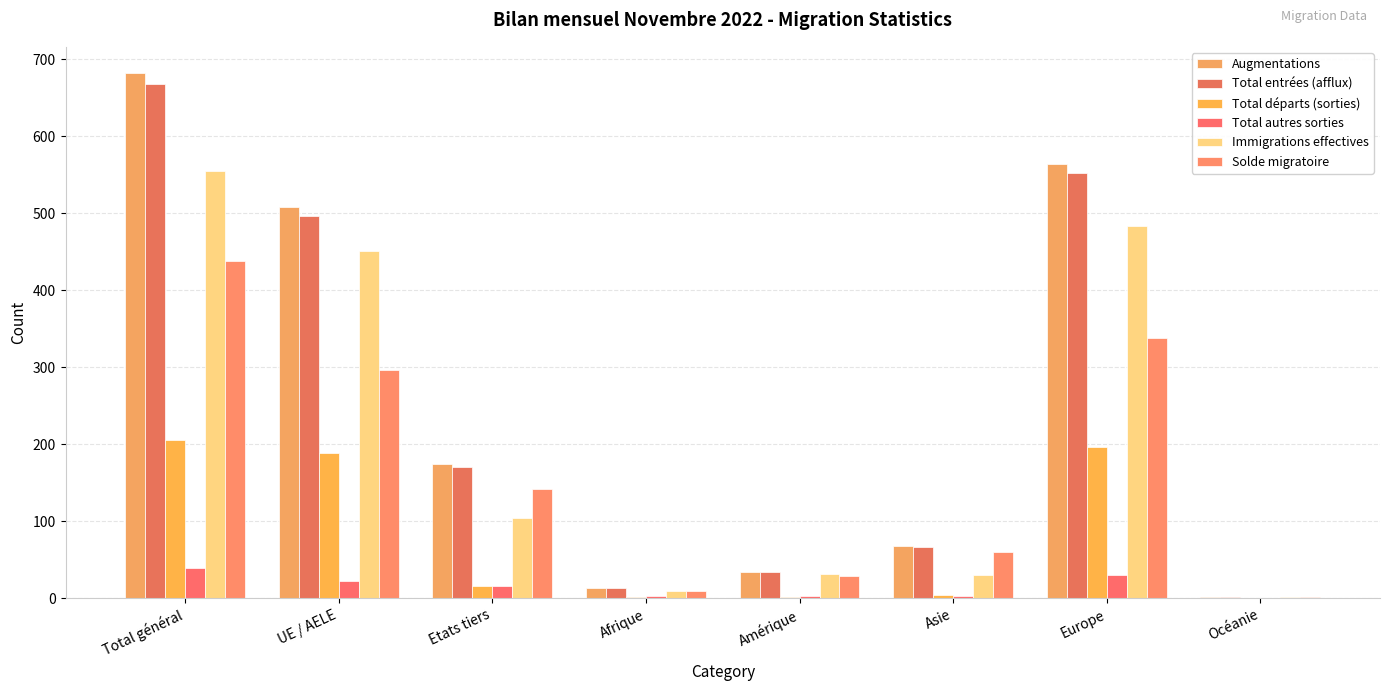

What is the total value across all series at Etats tiers?

623